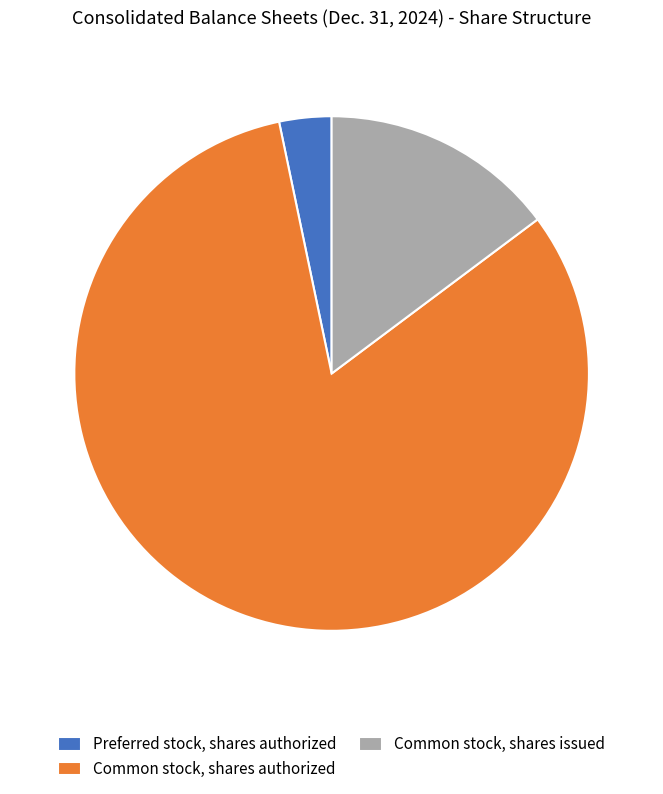

Between Common stock, shares authorized and Preferred stock, shares authorized, which is larger?

Common stock, shares authorized